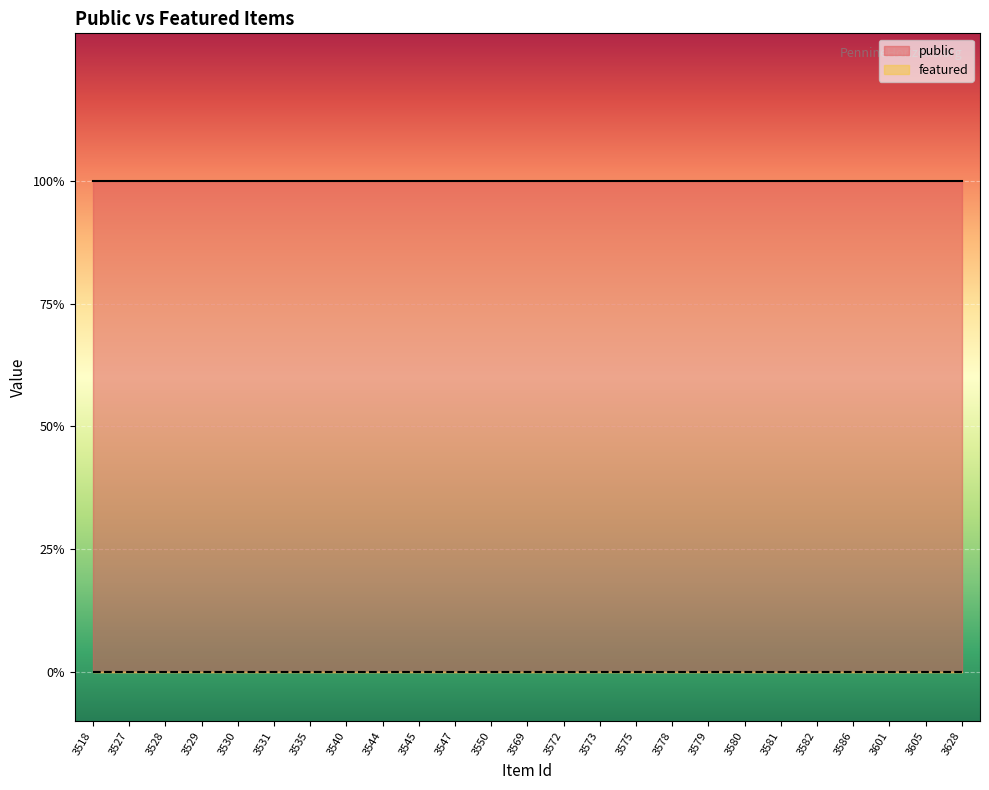

True or false: public and featured intersect in this chart.

False